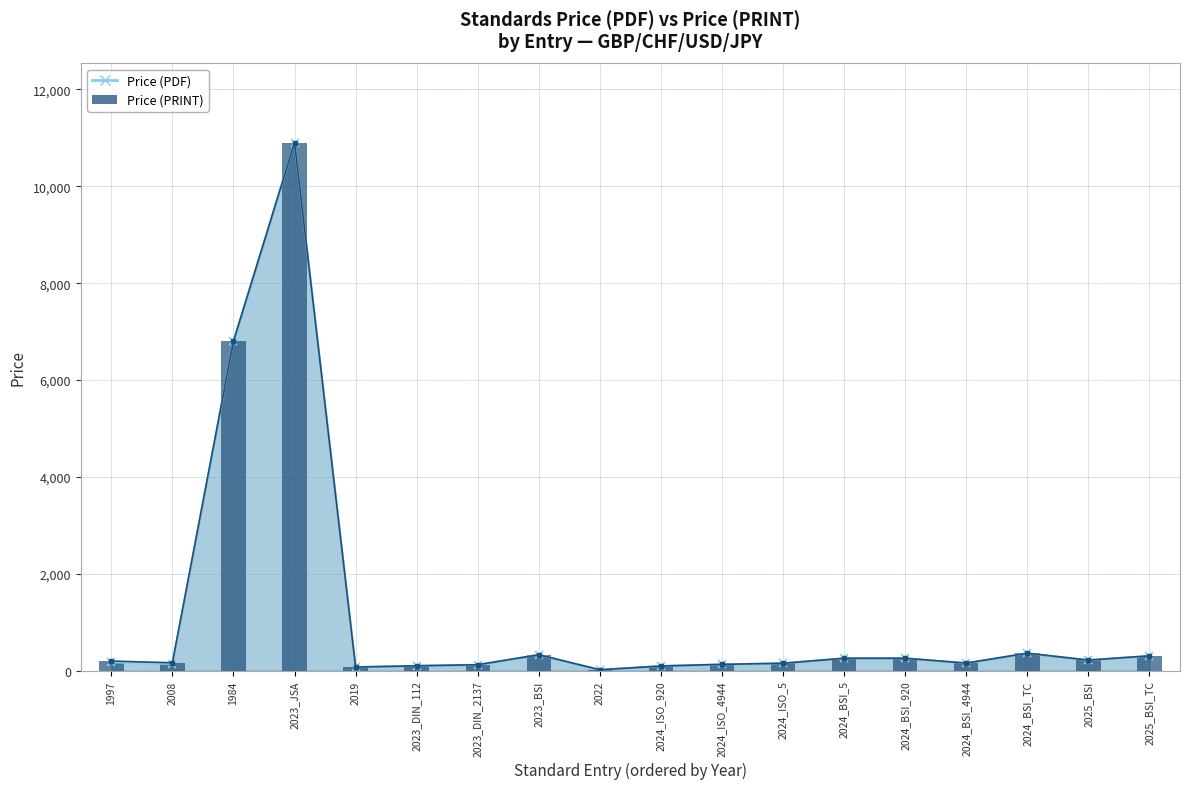

What is the sum of the Avg Price (PDF) values at 2025_BSI_TC and 2024_ISO_920?

406.0